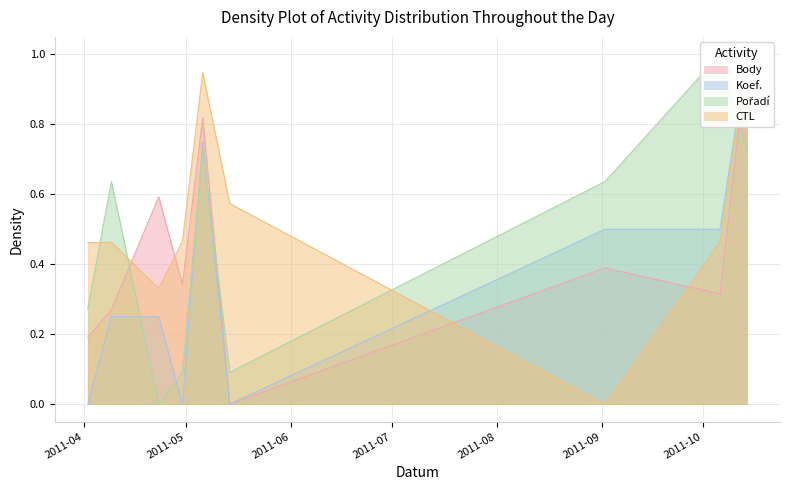

How many values in Body are above zero?

8